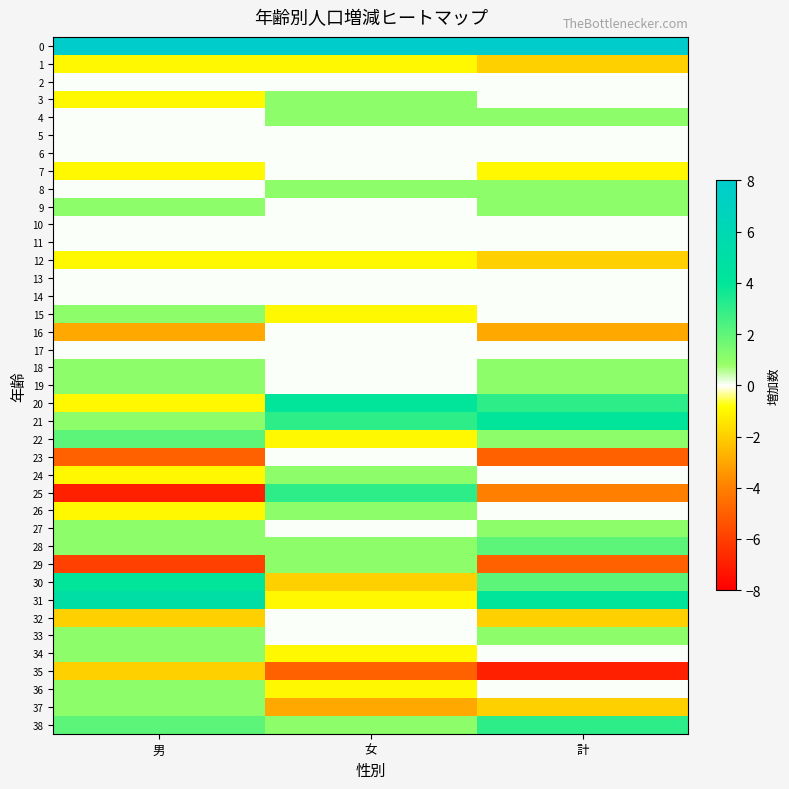

How many categories are shown in the chart?

3